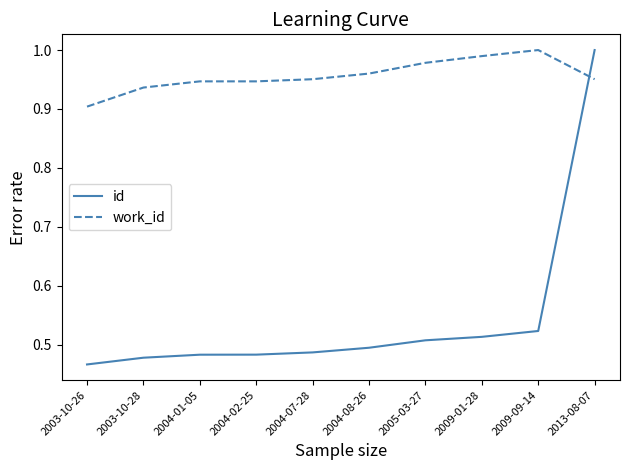

Between 2004-01-05 and 2004-08-26, which series saw the biggest shift?

work_id